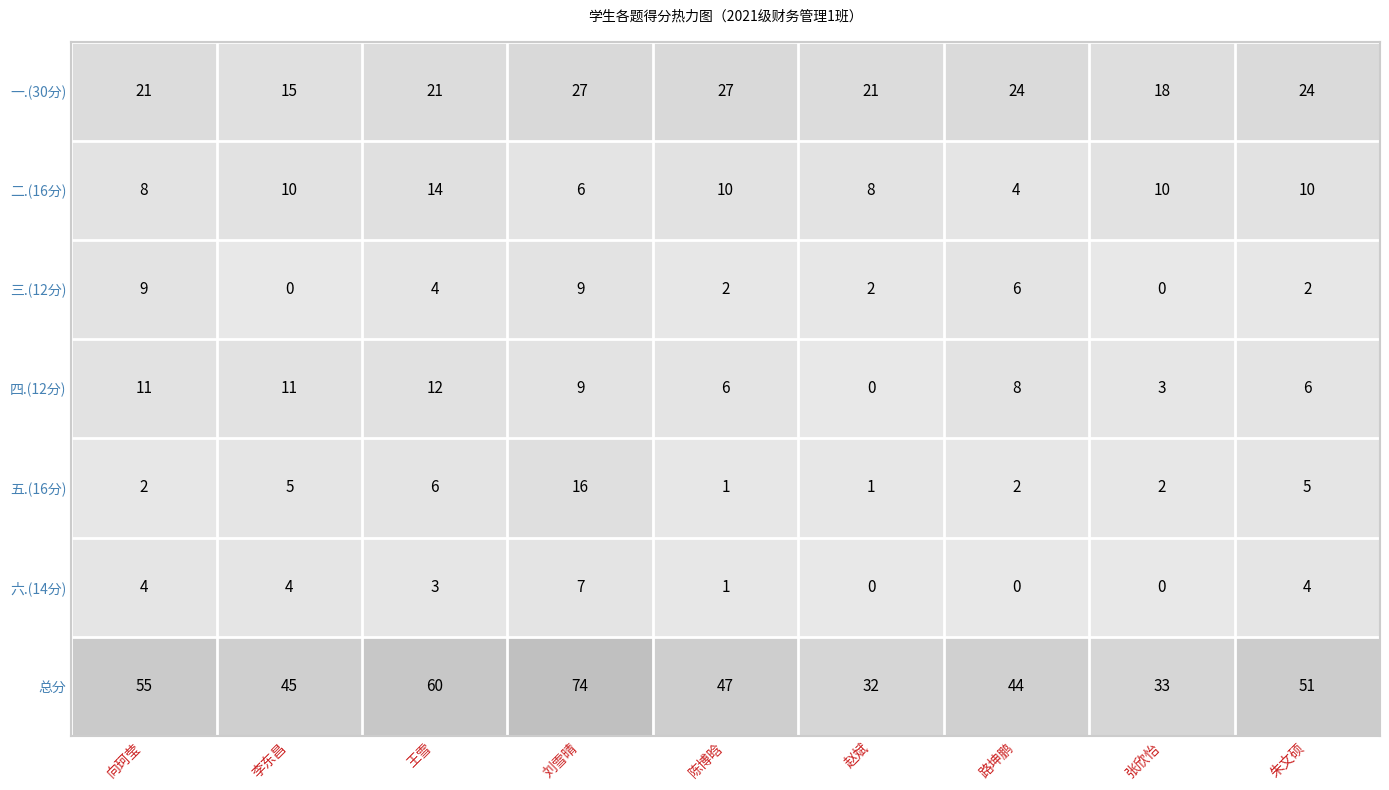

What is the spread (max minus min) of values at 张欣怡?

33